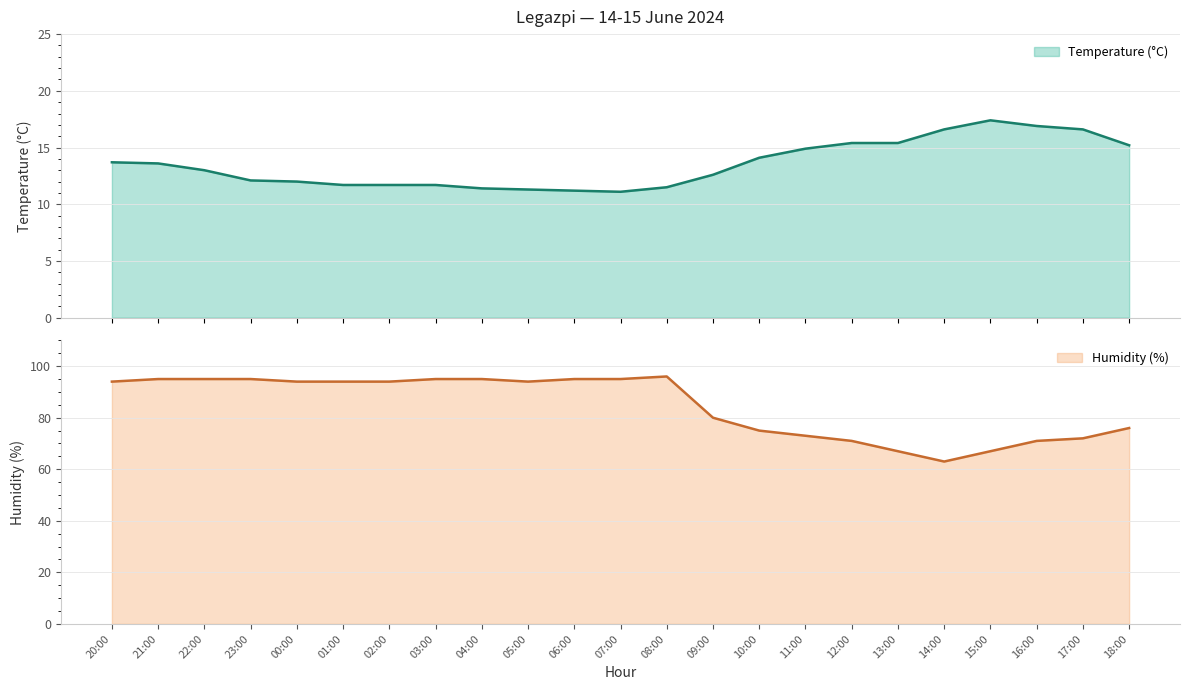

What are all the series names shown in the legend?

Temperature (°C), Humidity (%)